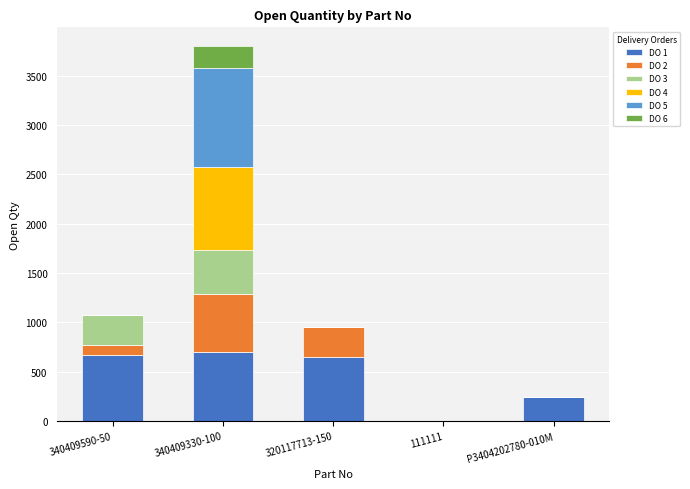

Reading right to left, transcribe the values for DO 1.

P3404202780-010M=247	111111=5	320117713-150=650	340409330-100=700	340409590-50=672